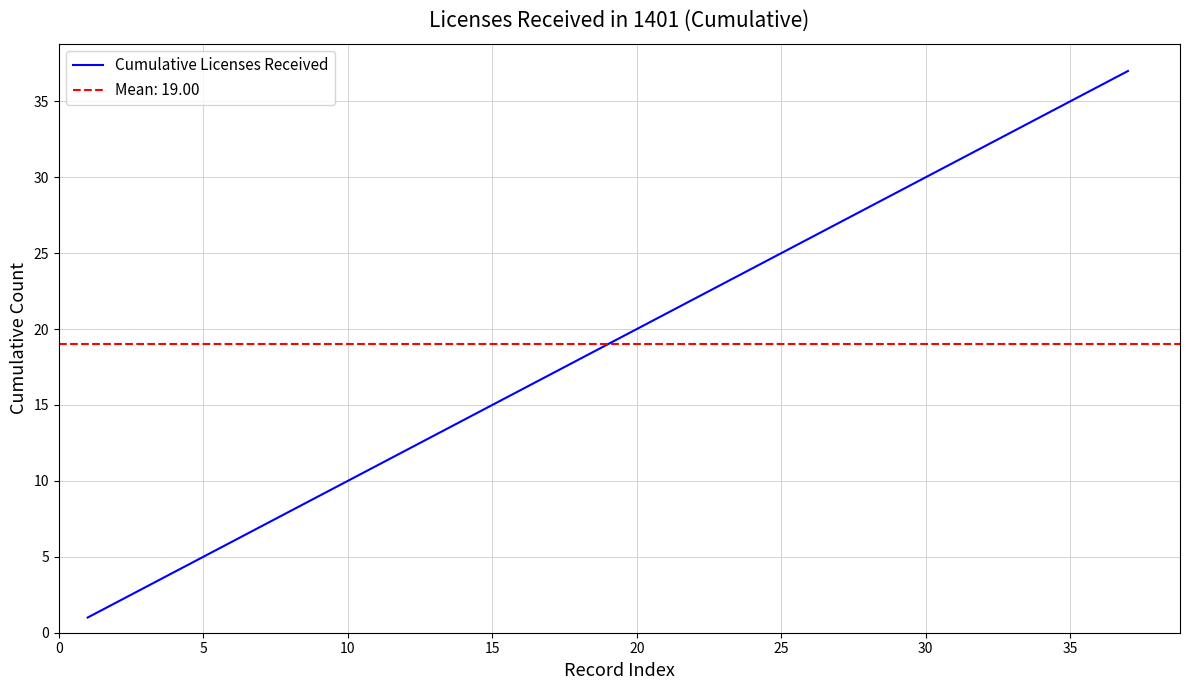

Is it true that Cumulative Licenses Received equals 5 at 5?

True